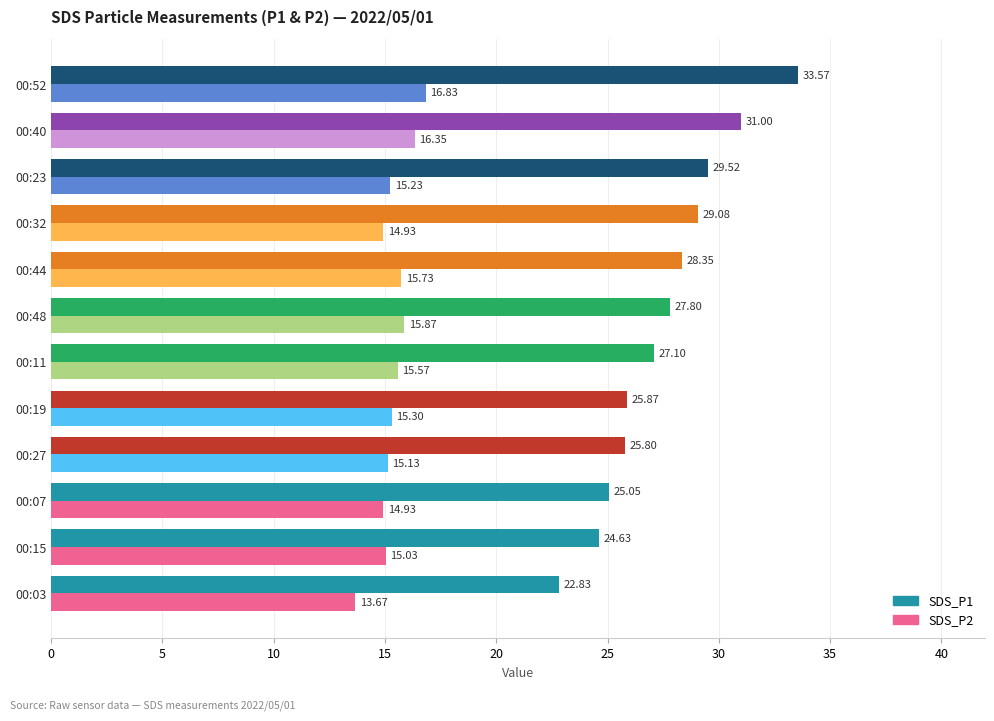

List the series in order of their peak value, highest first.

SDS_P1, SDS_P2